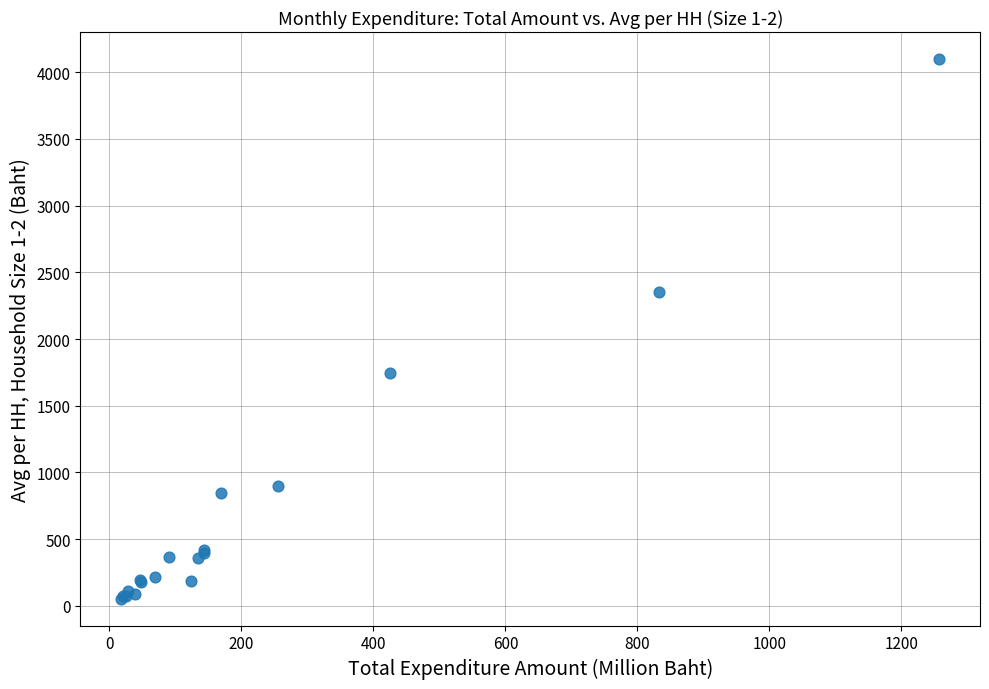

What Y value in the scatter plot is closest to 2076?

2352.5